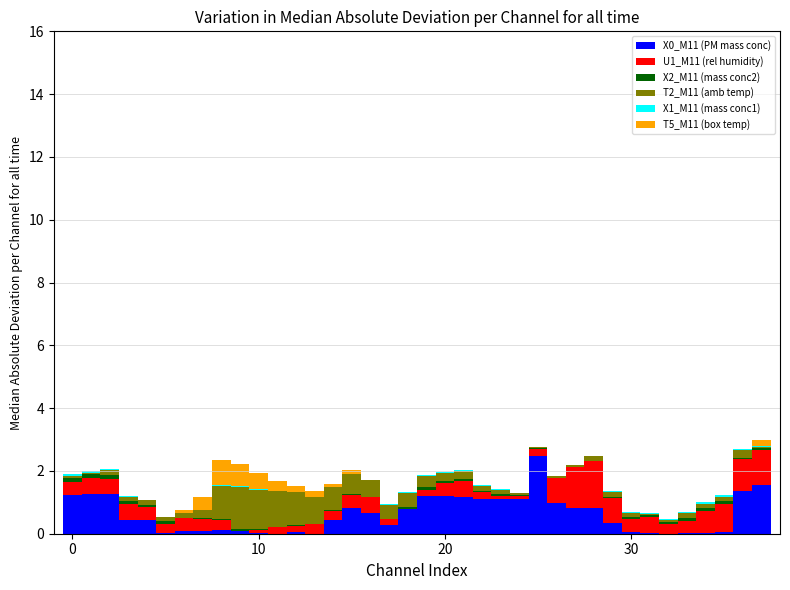

Does the chart contain stacked bars?

Yes